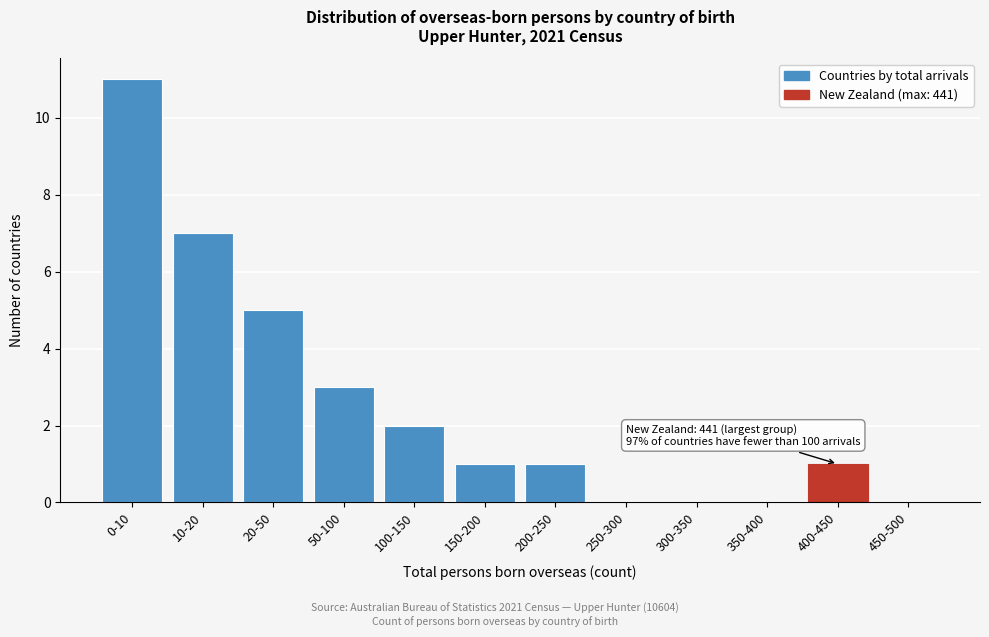

Reading left to right, list all the values displayed in this chart.

0-10=11	10-20=7	20-50=5	50-100=3	100-150=2	150-200=1	200-250=1	250-300=0	300-350=0	350-400=0	400-450=1	450-500=0